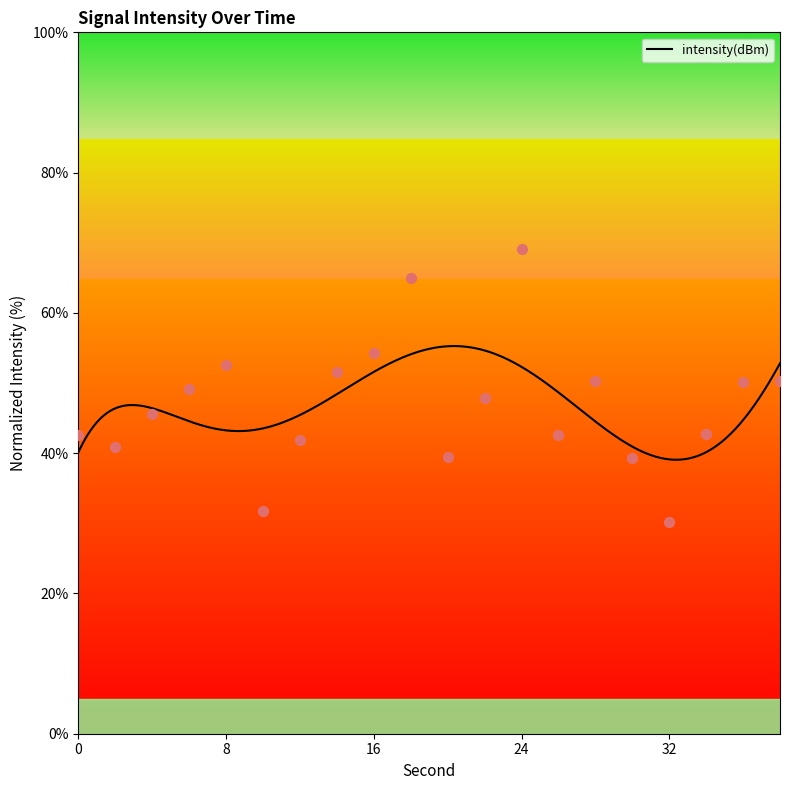

What is the change in value from 6 to 12?

-7.2